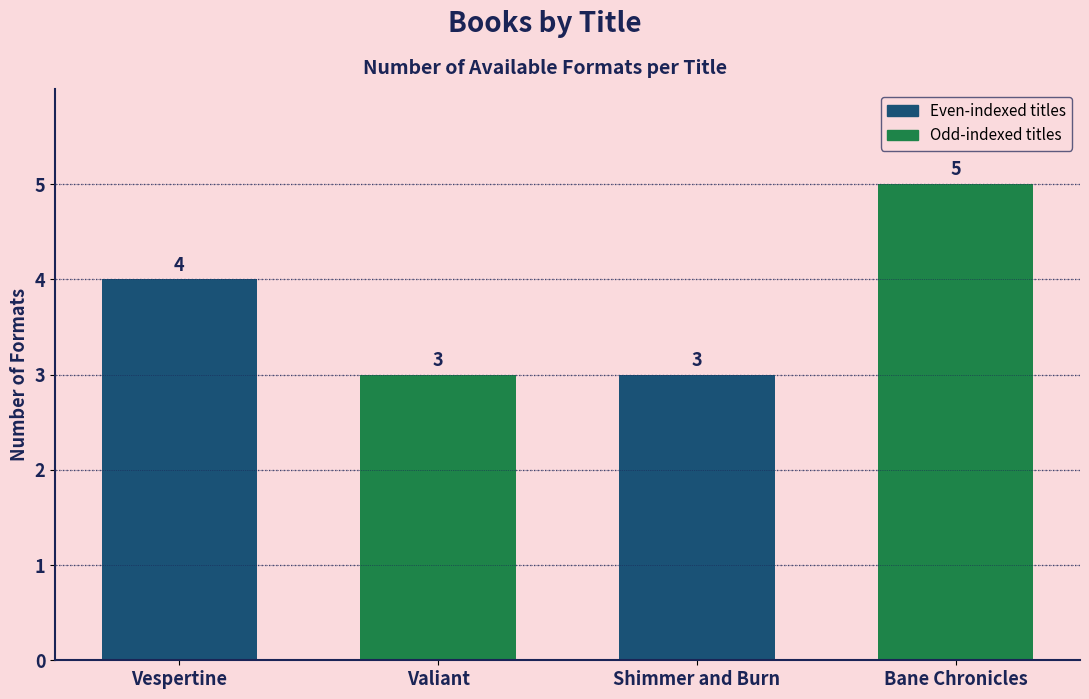

At which category does the chart reach its peak across all series?

Bane Chronicles